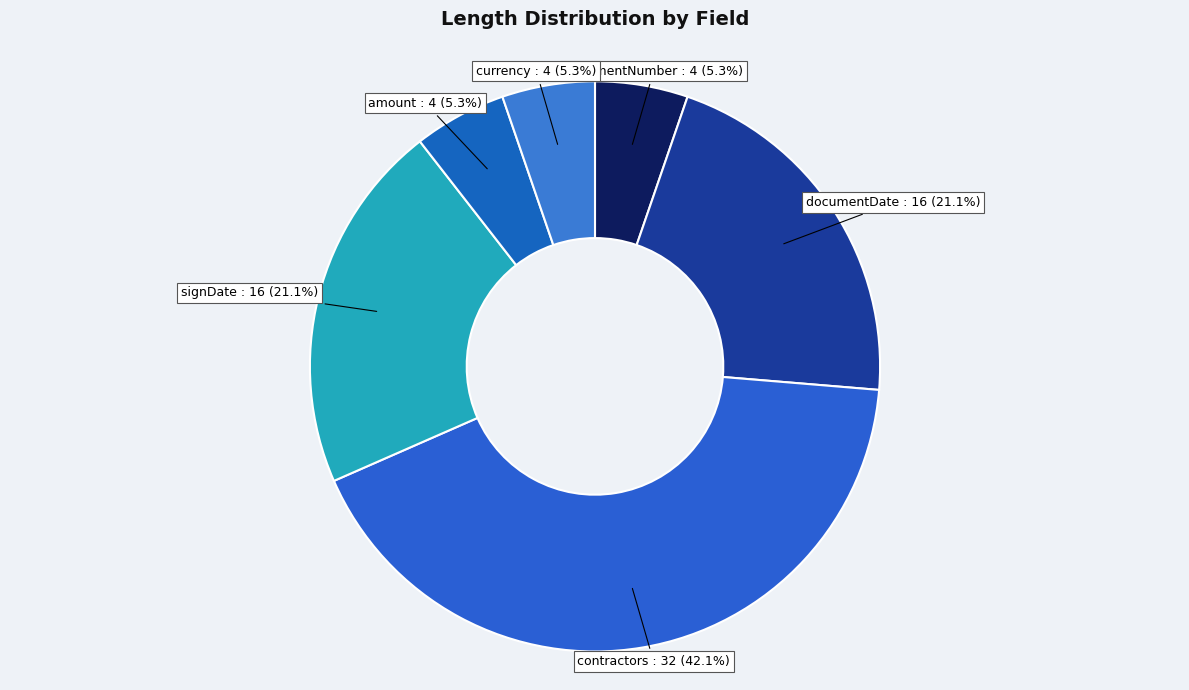

How much of the chart is everything except documentNumber?

94.7%